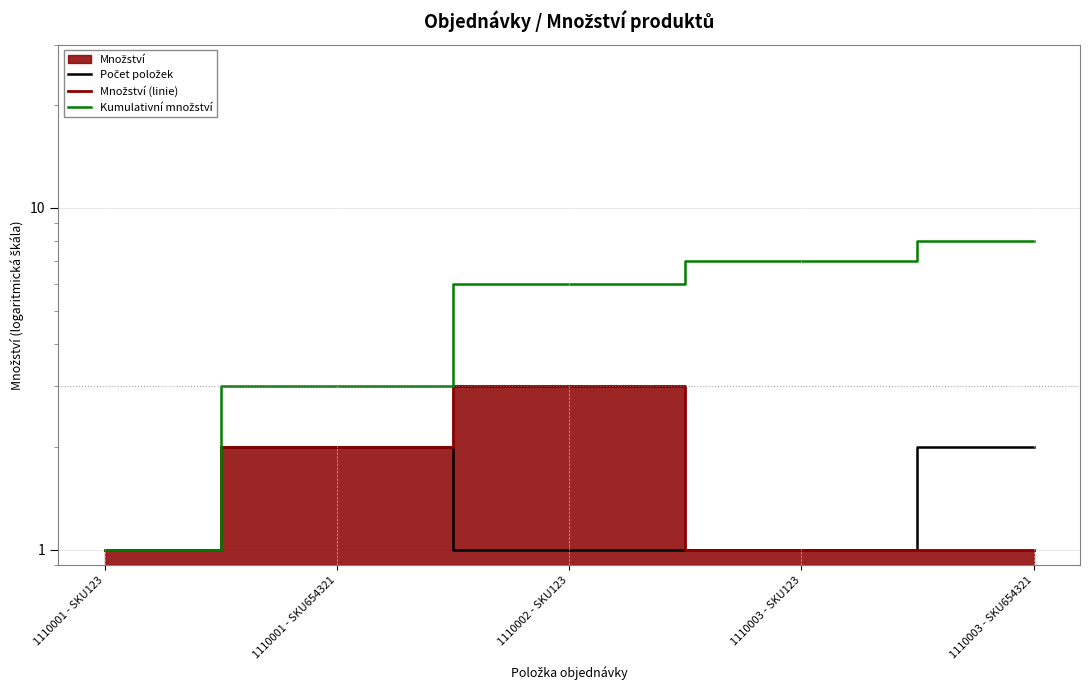

At which label does Kumulativní množství first exceed 6?

1110003 - SKU123